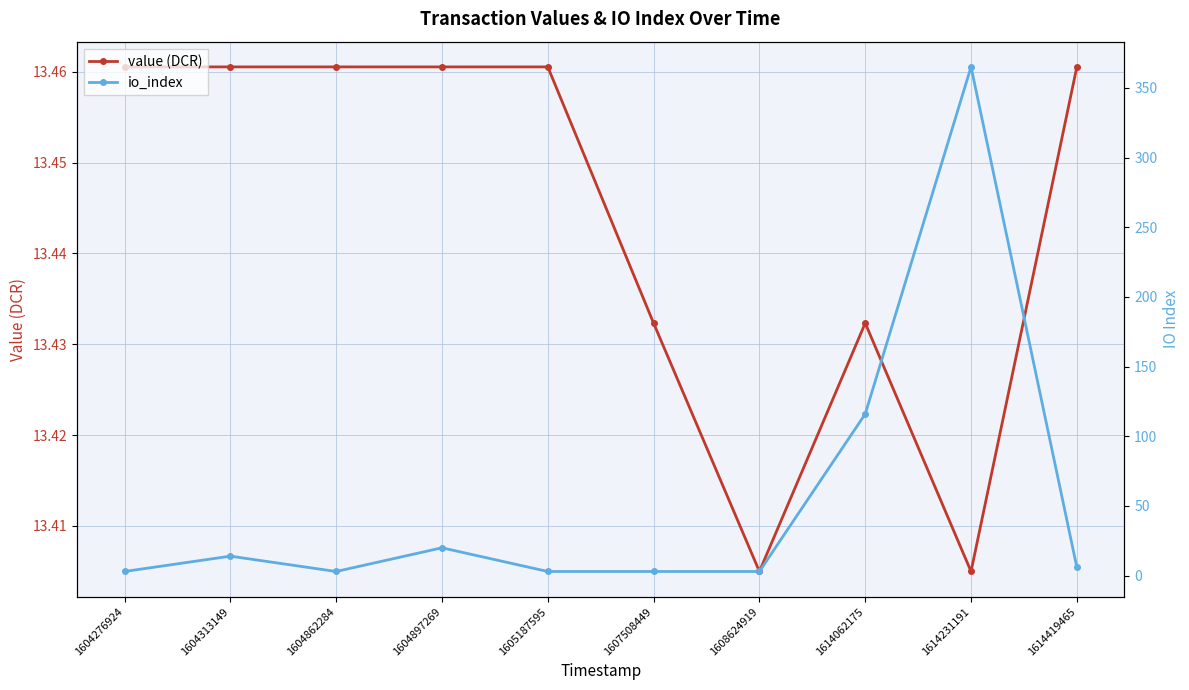

What is the highest value of the io_index series?

365.0